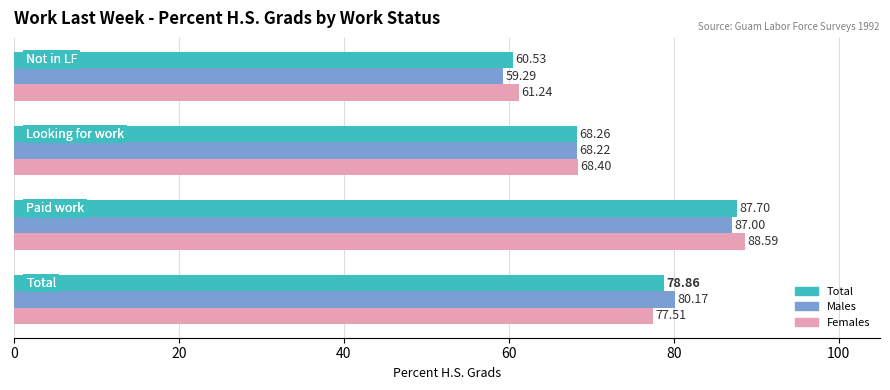

Which series has the widest spread of values?

Males